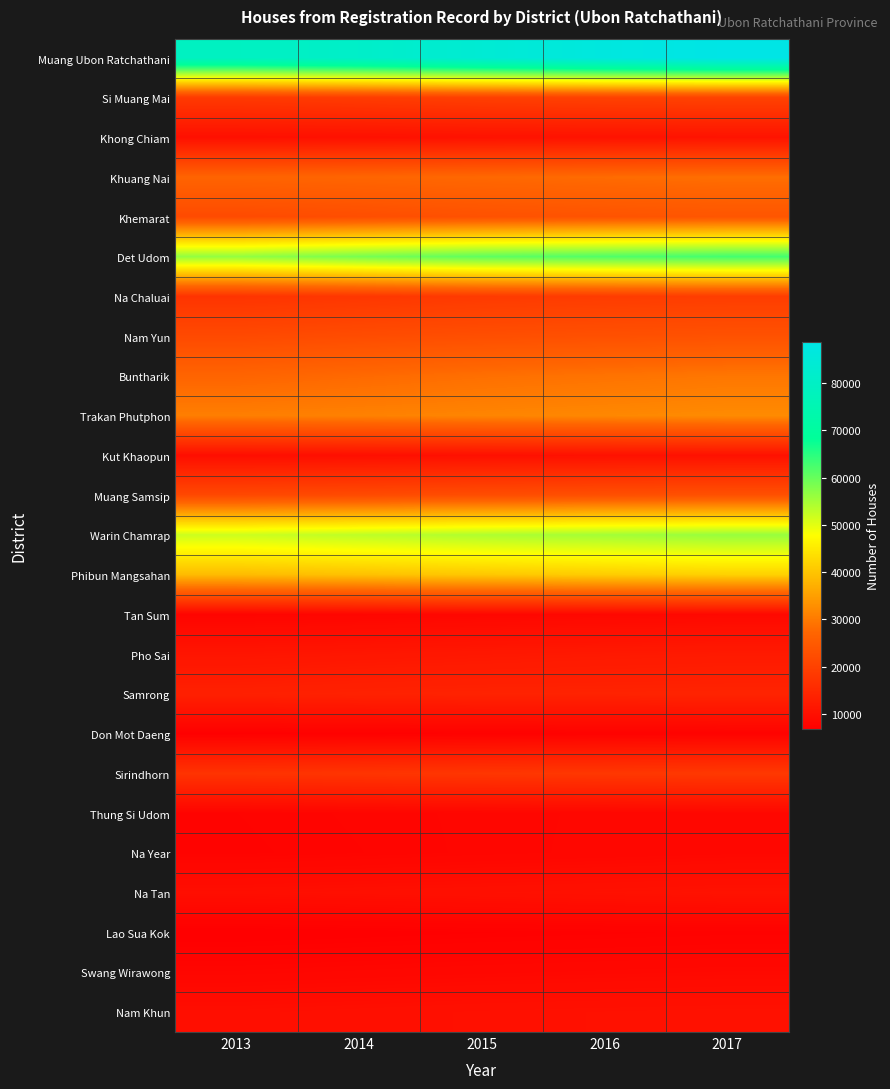

Reading left to right, extract all data points from this chart.

Muang Ubon Ratchathani: 2013=79112	2014=81116	2015=84000	2016=86942	2017=88801
Si Muang Mai: 2013=18376	2014=18848	2015=19554	2016=19924	2017=20171
Khong Chiam: 2013=10010	2014=10181	2015=10428	2016=10577	2017=10727
Khuang Nai: 2013=26827	2014=27179	2015=27624	2016=28063	2017=28483
Khemarat: 2013=21817	2014=22462	2015=23167	2016=23624	2017=24054
Det Udom: 2013=56426	2014=58688	2015=60686	2016=61823	2017=62909
Na Chaluai: 2013=17291	2014=17864	2015=18528	2016=18886	2017=19143
Nam Yun: 2013=21602	2014=22173	2015=22628	2016=22951	2017=23222
Buntharik: 2013=26980	2014=27738	2015=28537	2016=29046	2017=29531
Trakan Phutphon: 2013=30619	2014=31006	2015=31457	2016=31865	2017=32260
Kut Khaopun: 2013=9671	2014=9871	2015=10117	2016=10237	2017=10359
Muang Samsip: 2013=21455	2014=21877	2015=22414	2016=22780	2017=23087
Warin Chamrap: 2013=51864	2014=53069	2015=54238	2016=55220	2017=56150
Phibun Mangsahan: 2013=38776	2014=39562	2015=40423	2016=41053	2017=41651
Tan Sum: 2013=7899	2014=8065	2015=8312	2016=8483	2017=8652
Pho Sai: 2013=11039	2014=11339	2015=11659	2016=11911	2017=12101
Samrong: 2013=13304	2014=13594	2015=13799	2016=13867	2017=13948
Don Mot Daeng: 2013=6970	2014=7093	2015=7235	2016=7394	2017=7493
Sirindhorn: 2013=17096	2014=17399	2015=17730	2016=17955	2017=18171
Thung Si Udom: 2013=7688	2014=7897	2015=8077	2016=8225	2017=8411
Na Year: 2013=7622	2014=7840	2015=8076	2016=8246	2017=8419
Na Tan: 2013=9694	2014=9886	2015=10078	2016=10277	2017=10512
Lao Sua Kok: 2013=6729	2014=6855	2015=7024	2016=7141	2017=7280
Swang Wirawong: 2013=8062	2014=8236	2015=8419	2016=8563	2017=8686
Nam Khun: 2013=9694	2014=9920	2015=10148	2016=10275	2017=10391